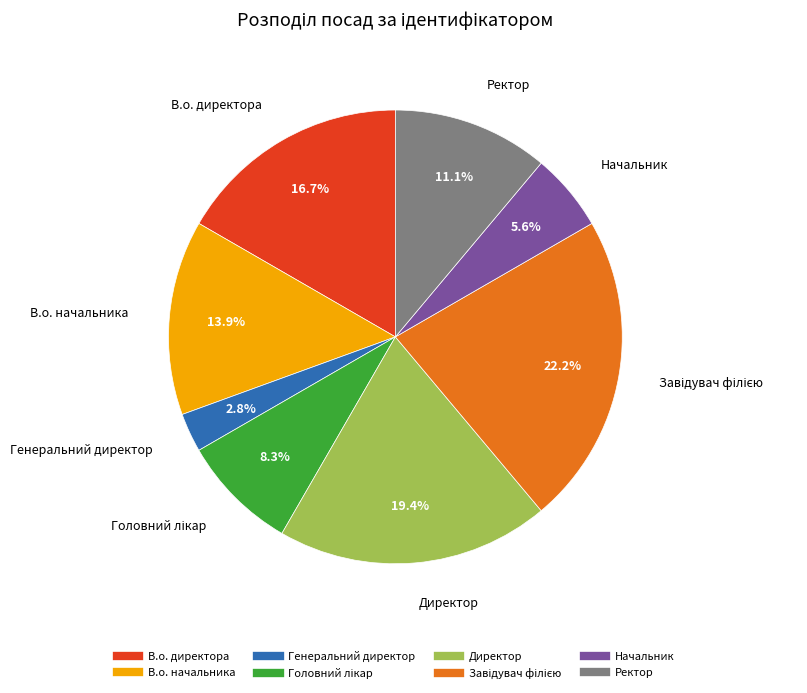

What percentage is the Генеральний директор slice, to the nearest percent?

3%